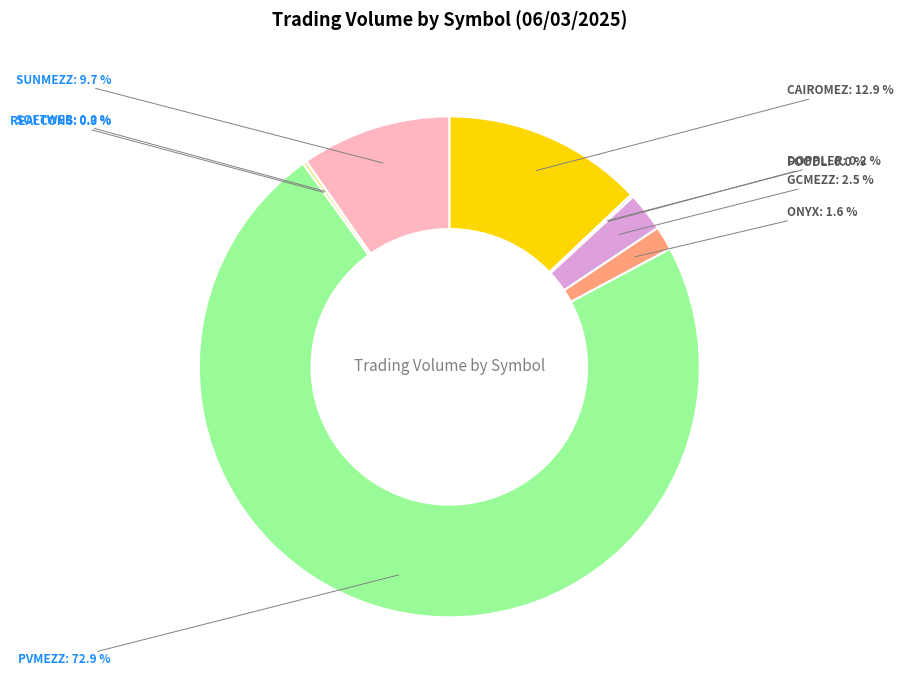

Which category has the biggest portion of the pie?

PVMEZZ